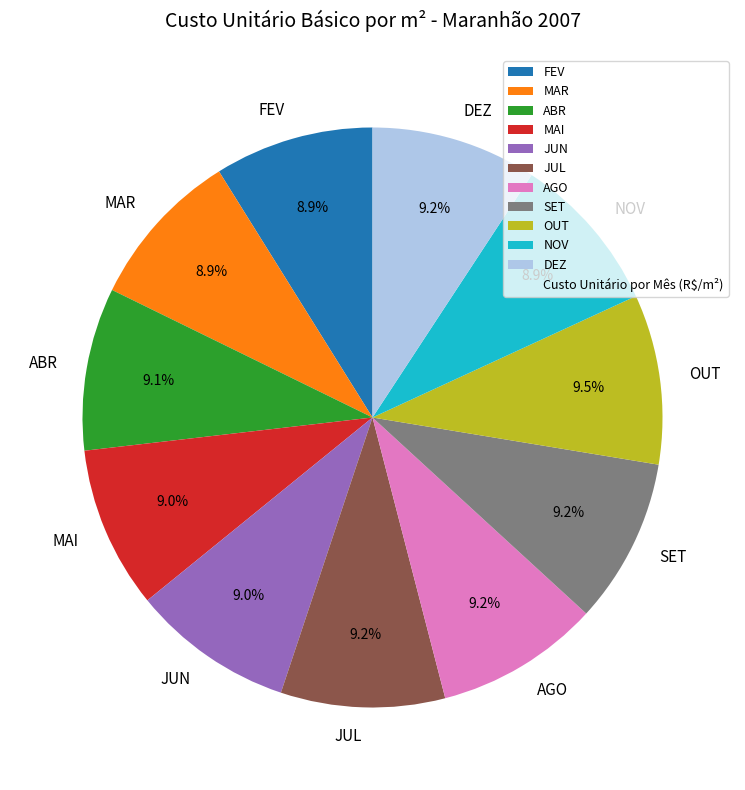

True or false: MAI accounts for 1% of the total.

False